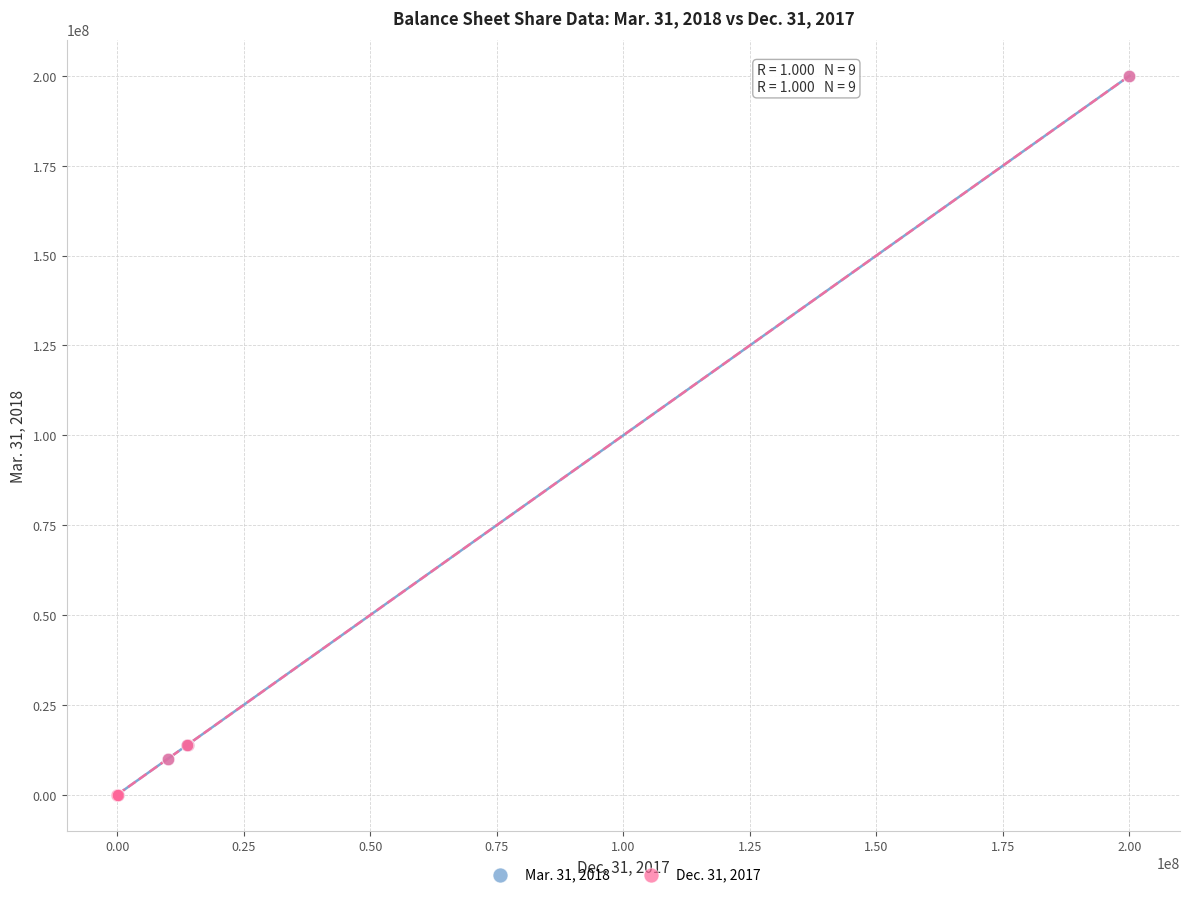

What are all the series names shown in the legend?

Mar. 31, 2018, Dec. 31, 2017